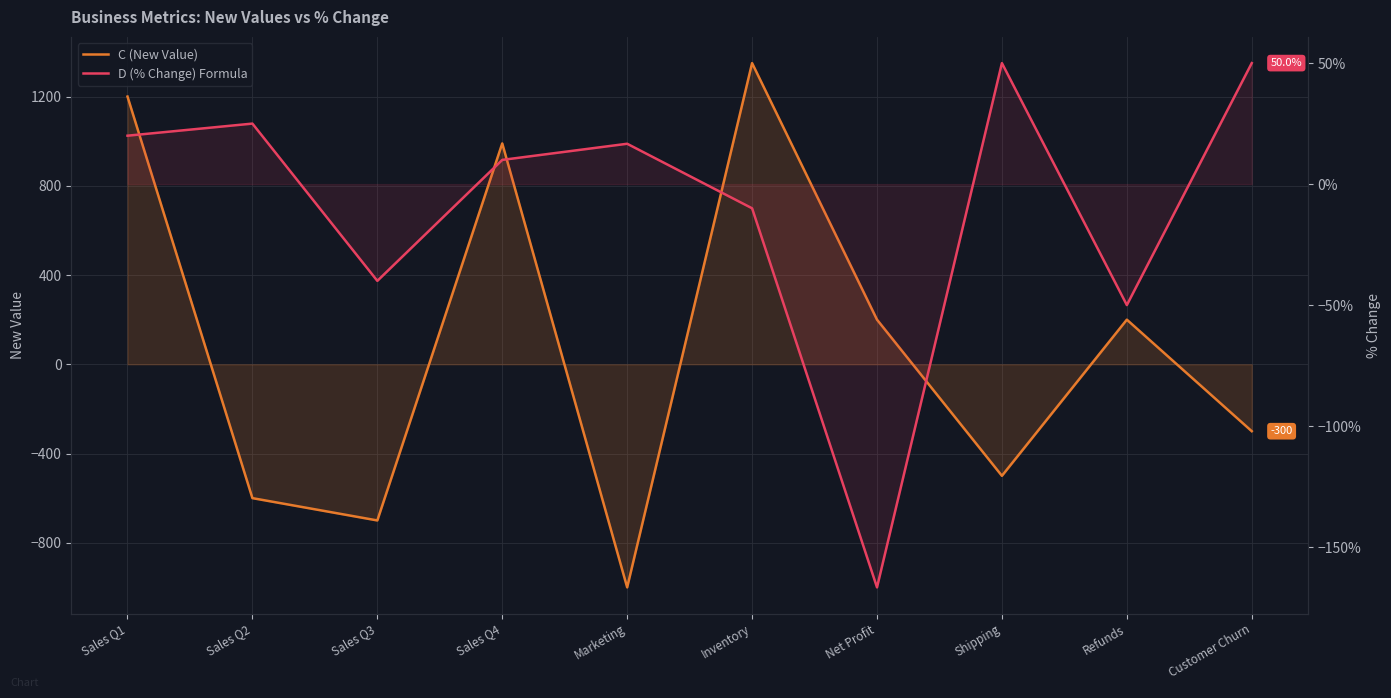

What is the average value of the D (% Change) Formula series?

-0.1